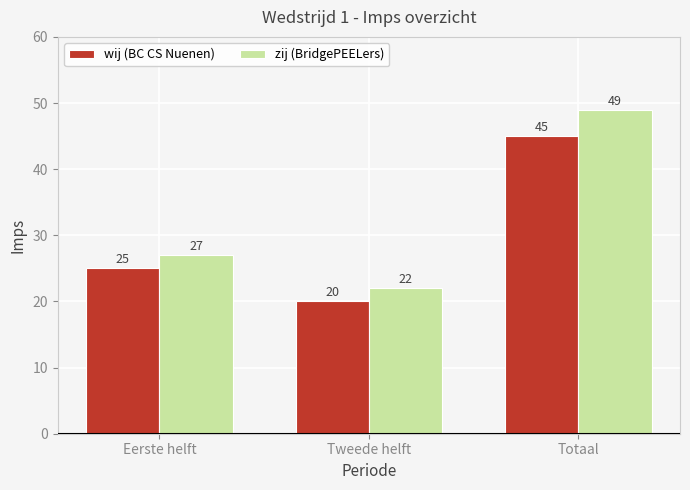

Reading left to right, transcribe all the data shown in this chart.

wij (BC CS Nuenen): Eerste helft=25	Tweede helft=20	Totaal=45
zij (BridgePEELers): Eerste helft=27	Tweede helft=22	Totaal=49